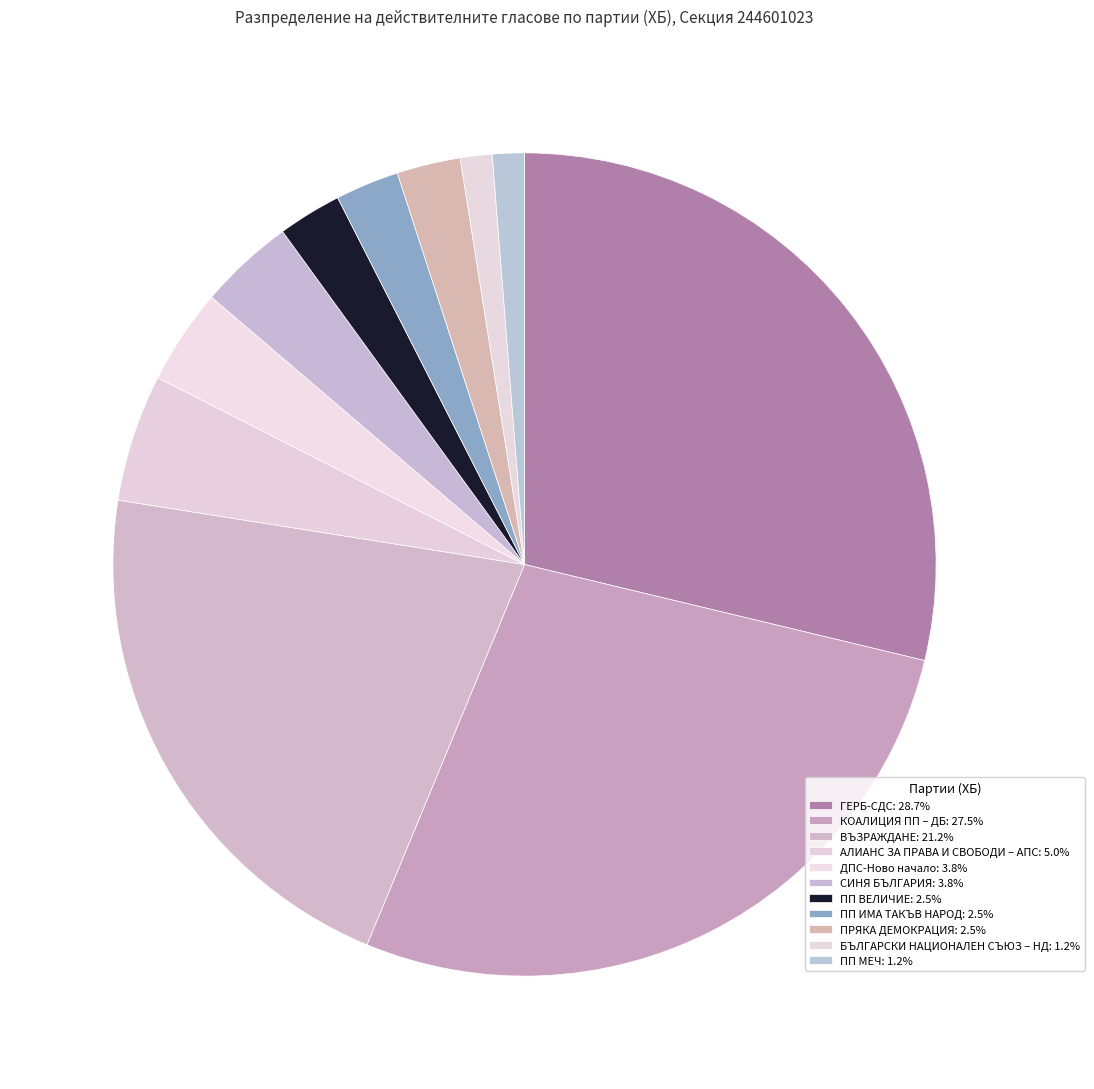

Does any single category account for the majority?

No